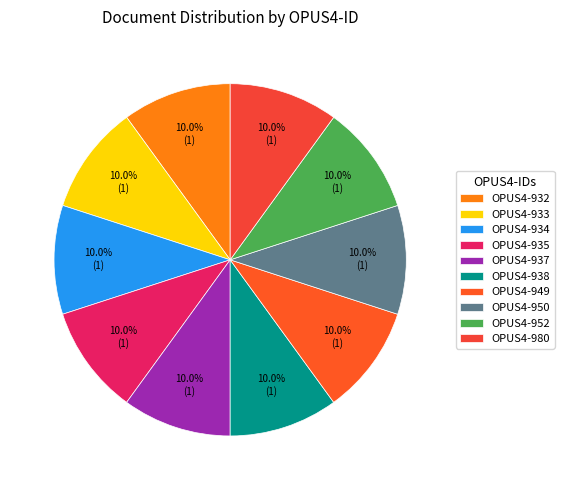

To the nearest percent, what percentage of the pie is OPUS4-934?

10%